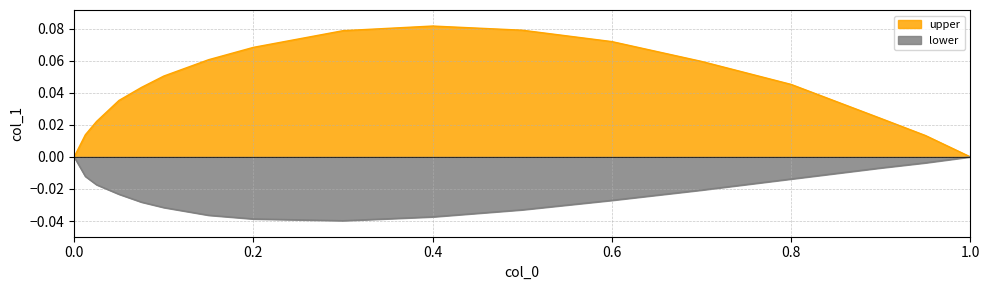

Is the value of lower at 0.0 greater than the value of upper at 0.0125?

No